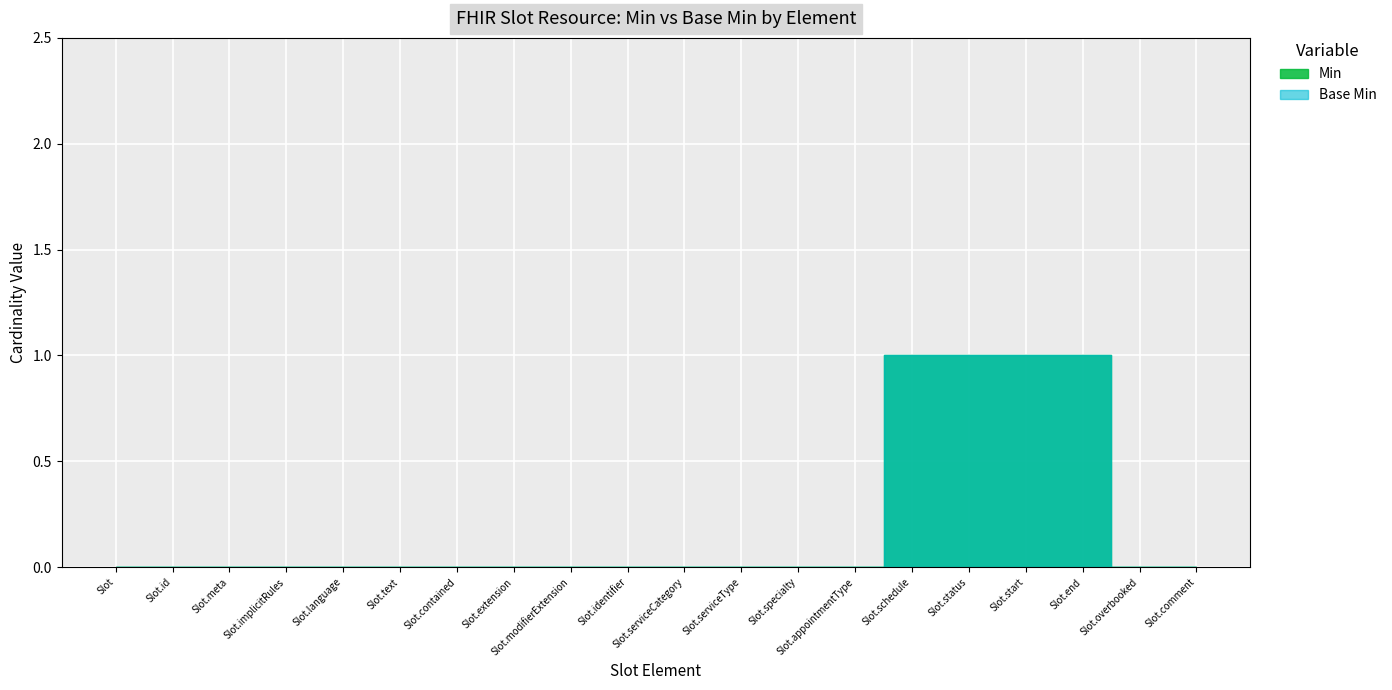

True or false: Base Min has a value of 0 at Slot.extension.

True